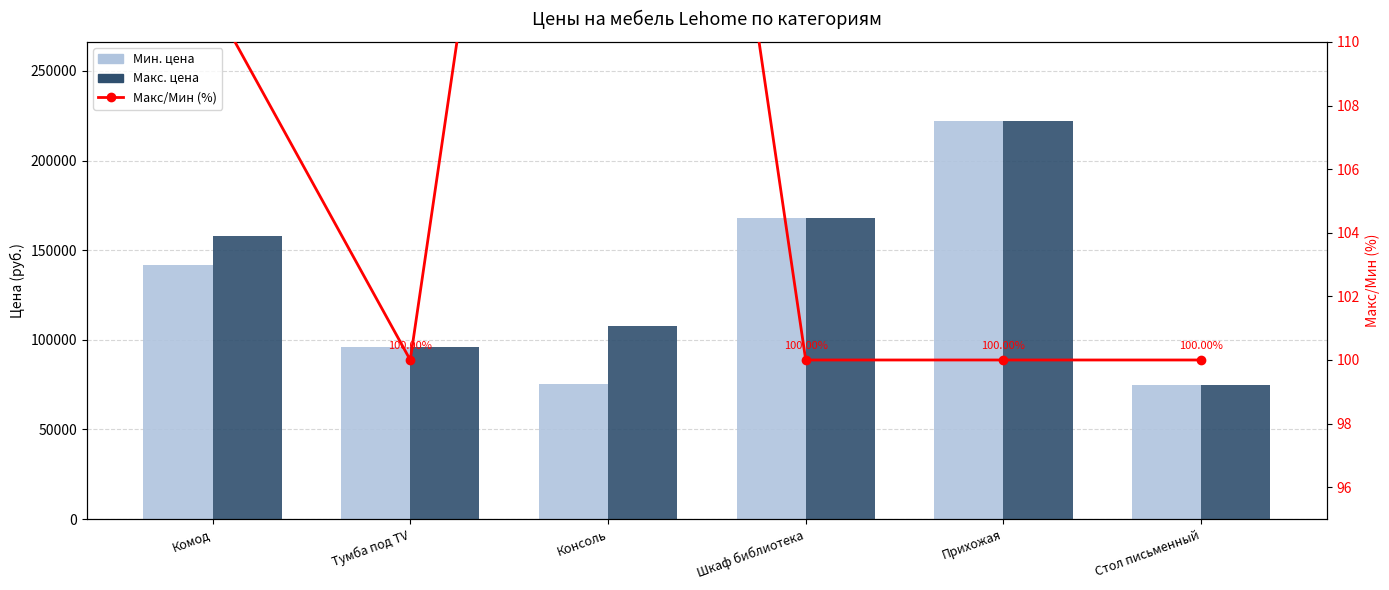

Rank the series by their maximum value, from lowest to highest.

Макс/Мин (%), Мин. цена, Макс. цена